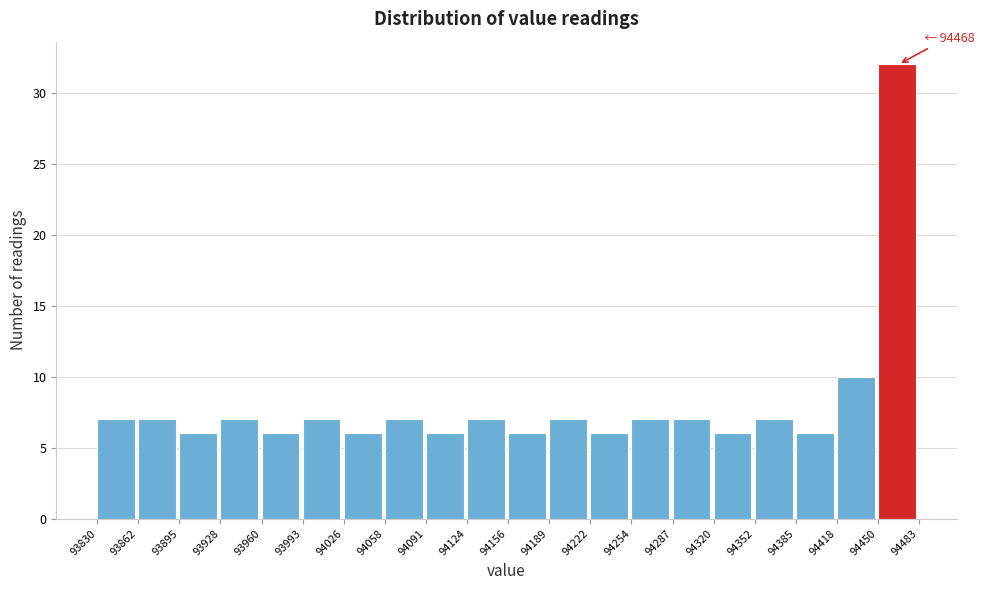

Which range on the x-axis has the tallest bar?

94450 to 94483